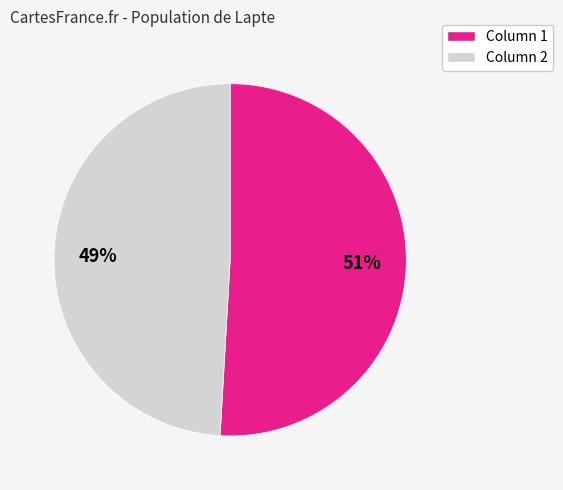

Is there a majority slice in this chart?

Yes